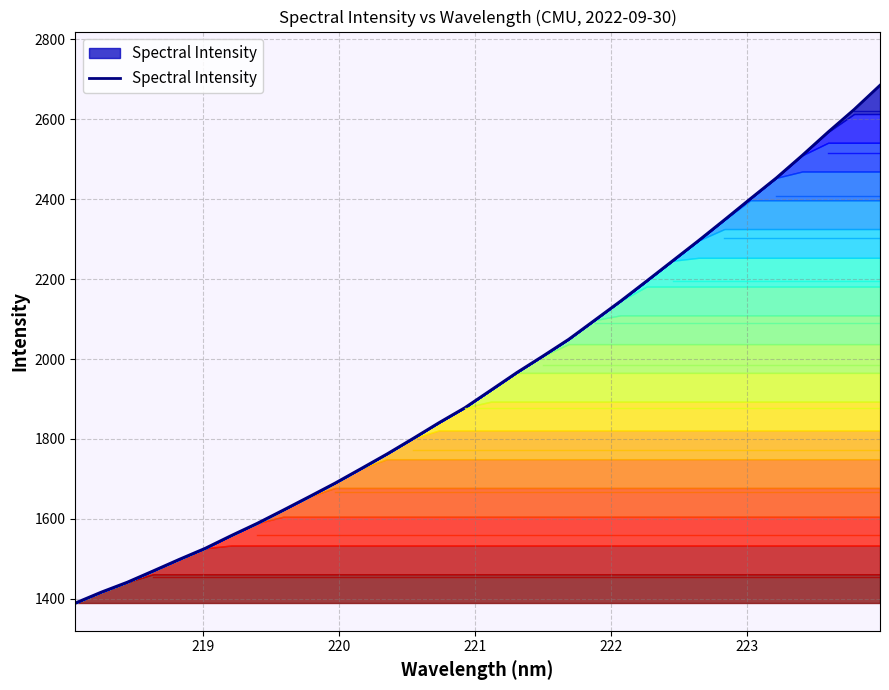

What is the difference between the second highest and second lowest values?

1207.6